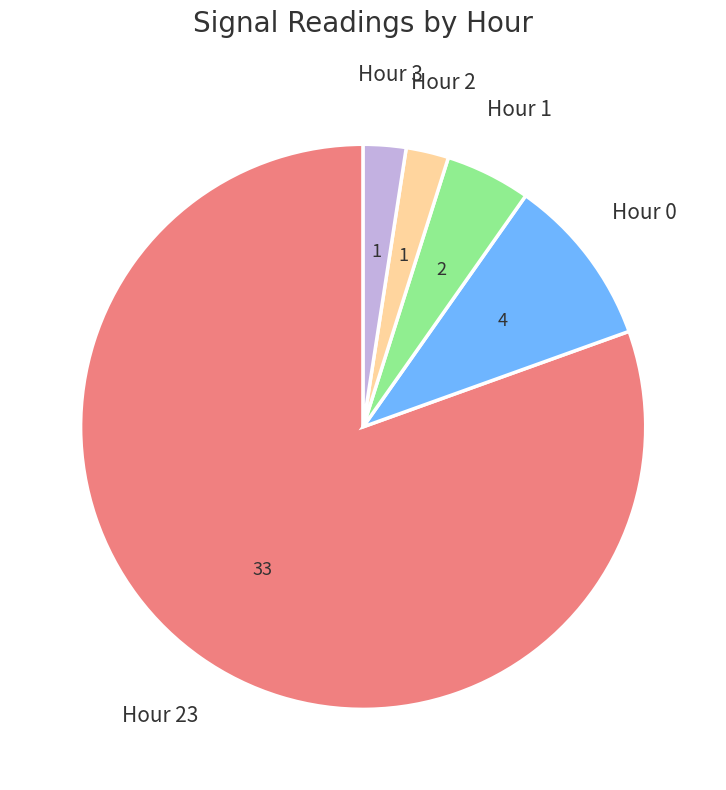

How many segments does this pie chart have?

5